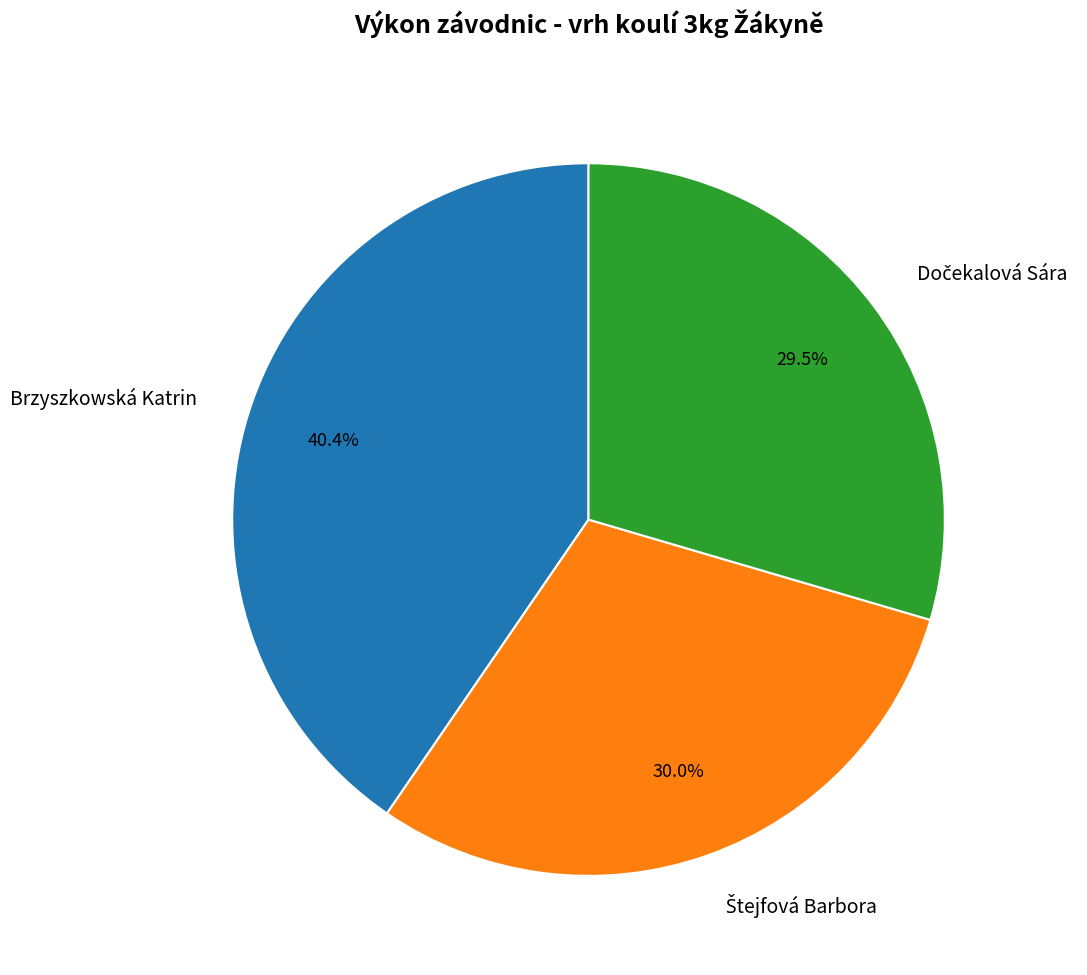

How much of the chart is everything except Brzyszkowská Katrin?

59.6%